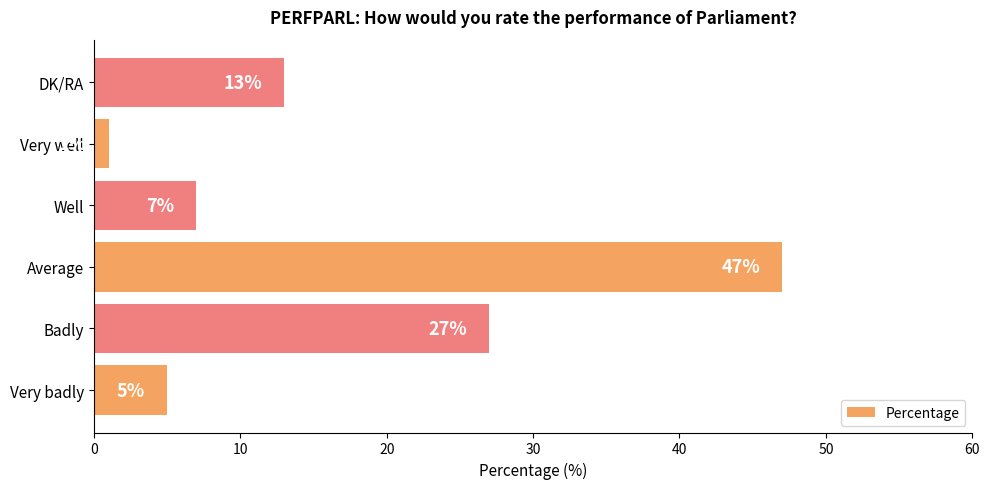

How many distinct data groups are displayed?

1